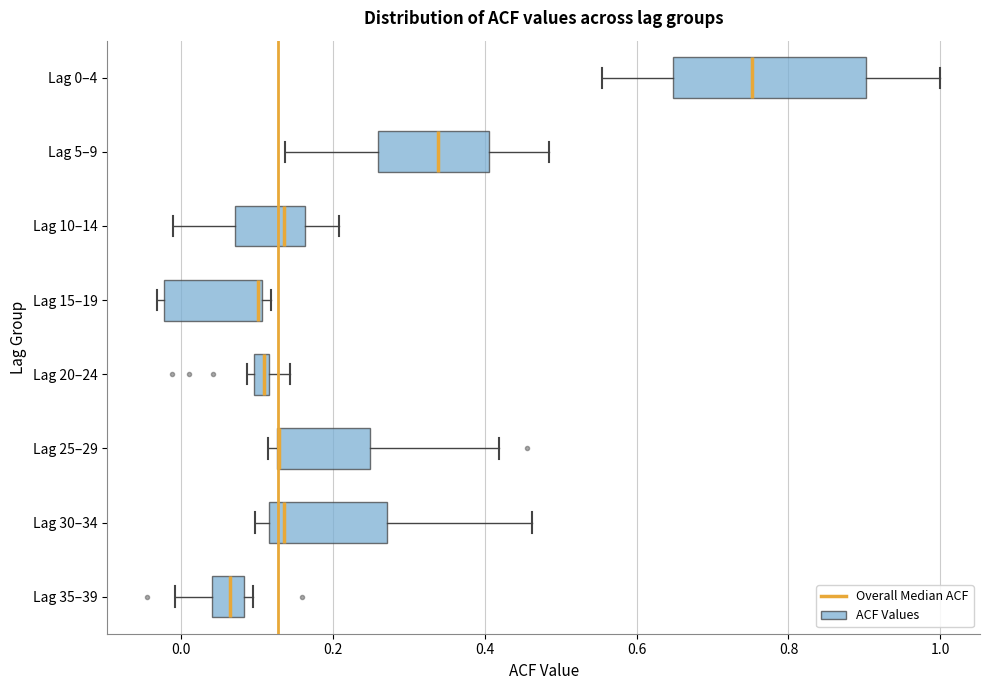

Where does the median line of the box for Lag 35–39 sit on the x-axis? The values are not printed on the chart, so give them approximately, as read against the axis.

0.06